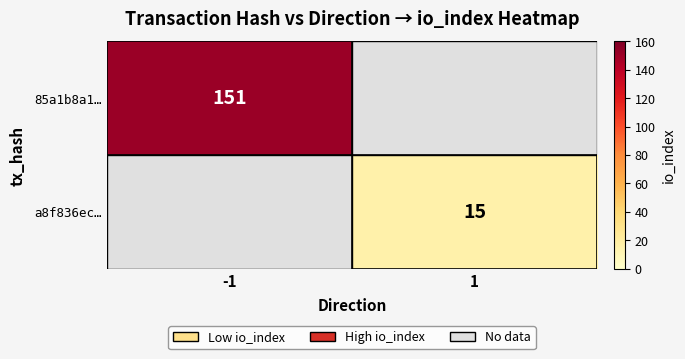

True or false: a8f836ec… has a value of 15 at 1.

True